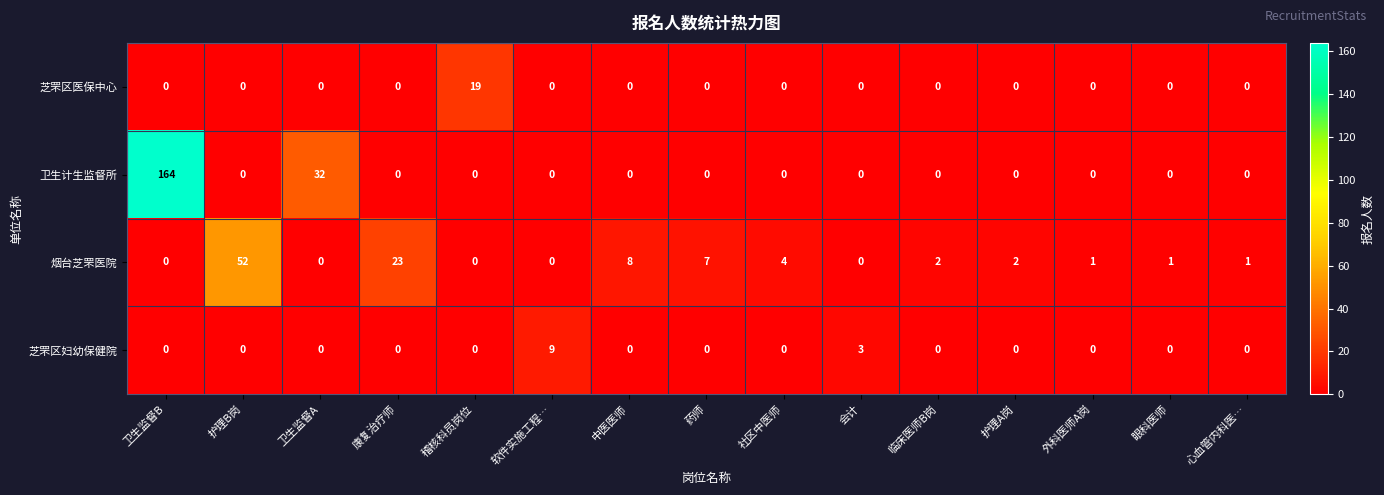

True or false: 卫生计生监督所 has a value of 0 at 护理A岗.

True